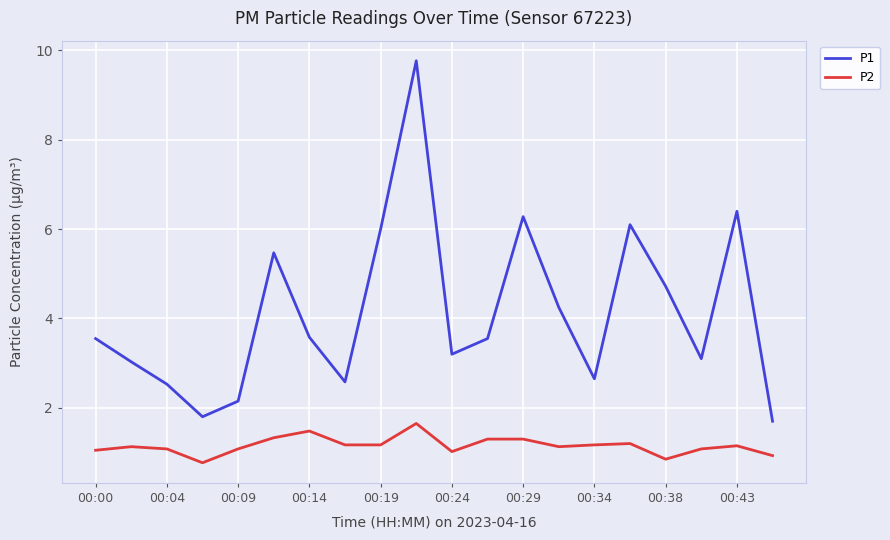

At how many categories does at least one series exceed 2?

18